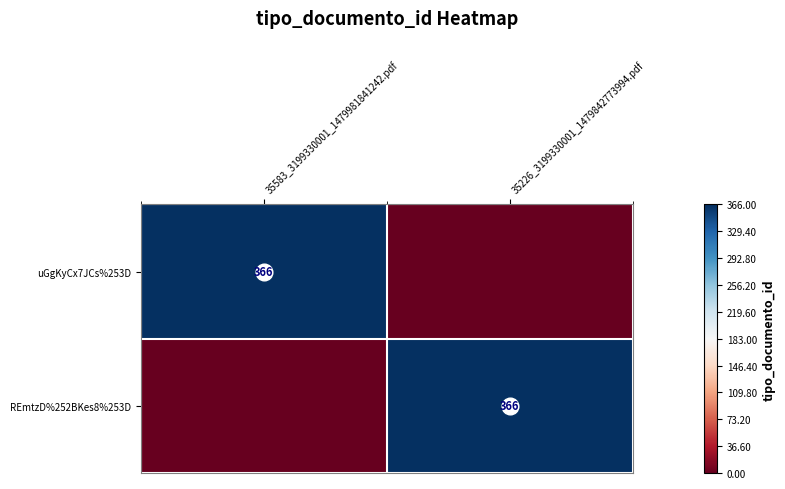

Is it true that uGgKyCx7JCs%253D equals 366 at 35583_3199330001_1479981841242.pdf?

True